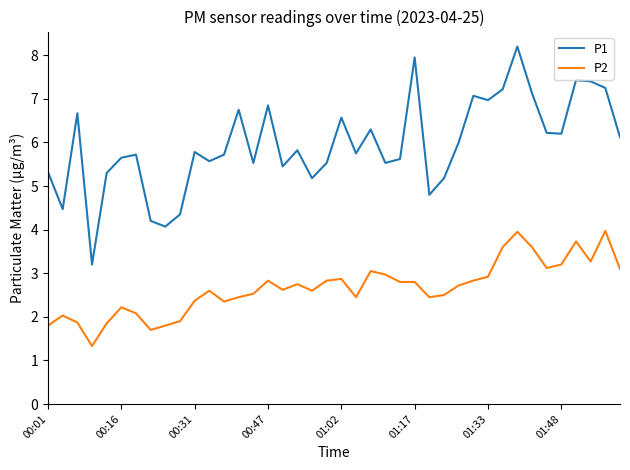

Which series has the widest spread of values?

P1